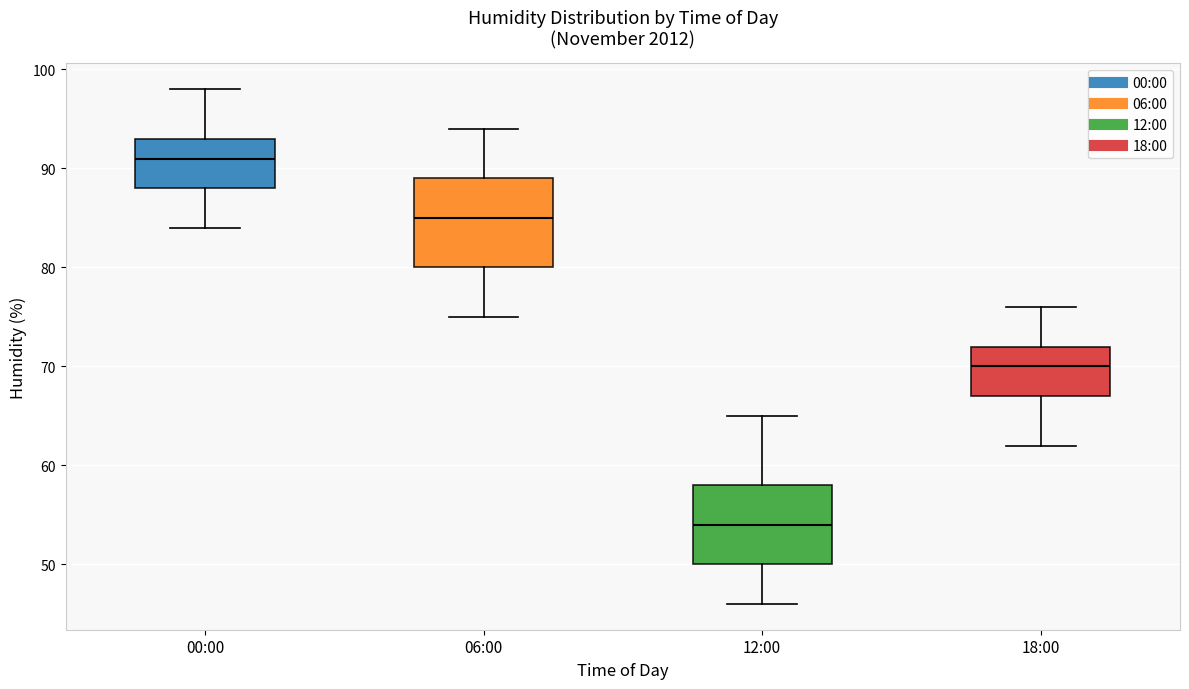

Which box is the tallest, from its lower edge to its upper edge?

06:00